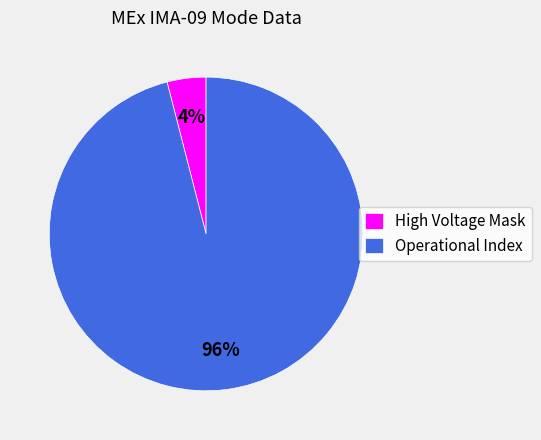

Which slice represents more than half of the pie?

Operational Index